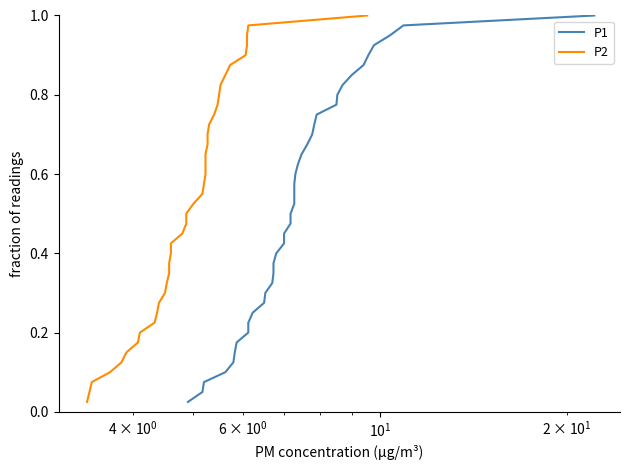

True or false: P2 and P1 intersect in this chart.

False